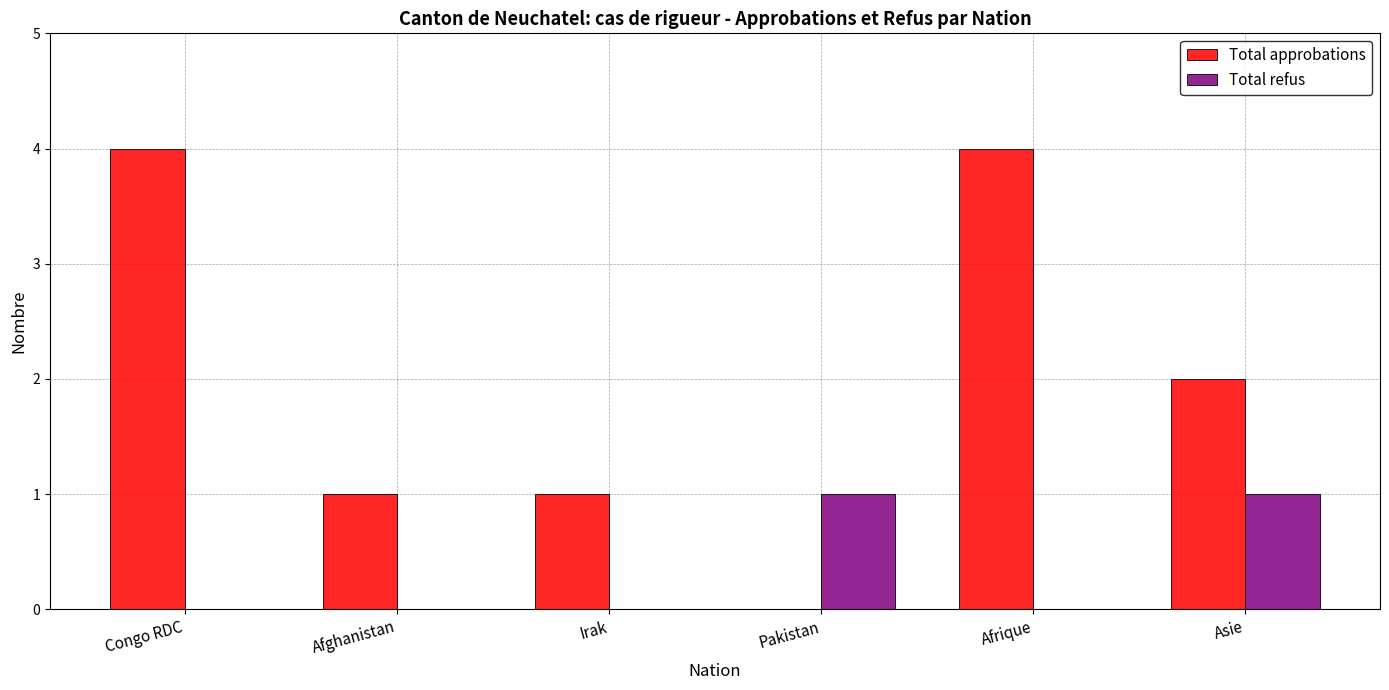

What is the maximum value for Total approbations?

4